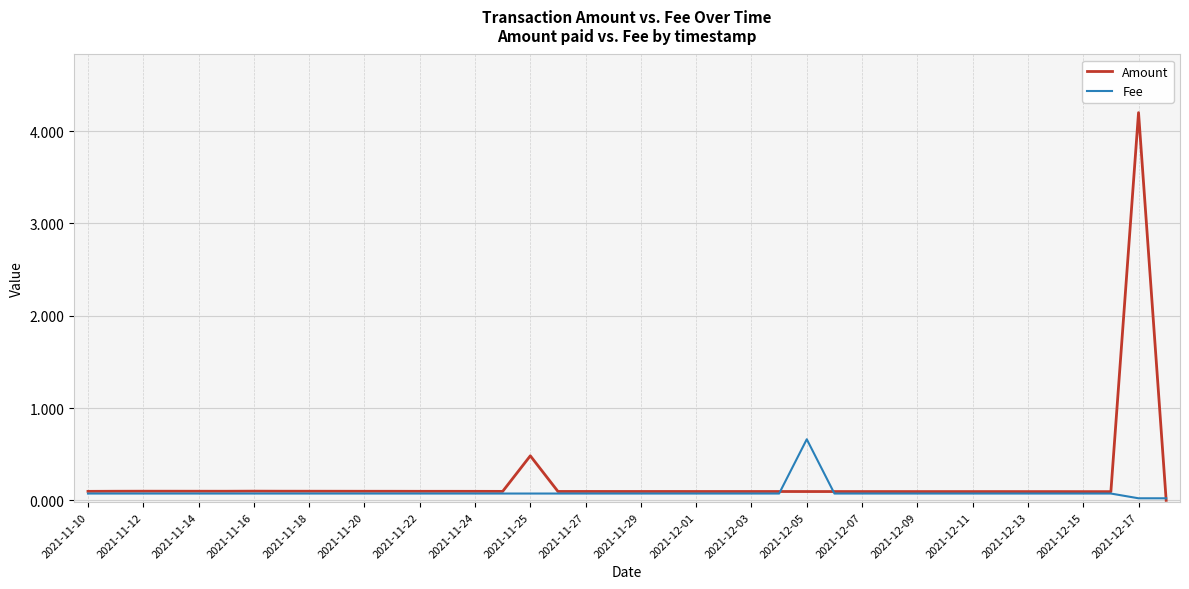

Rank the series by their maximum value, from highest to lowest.

Amount, Fee